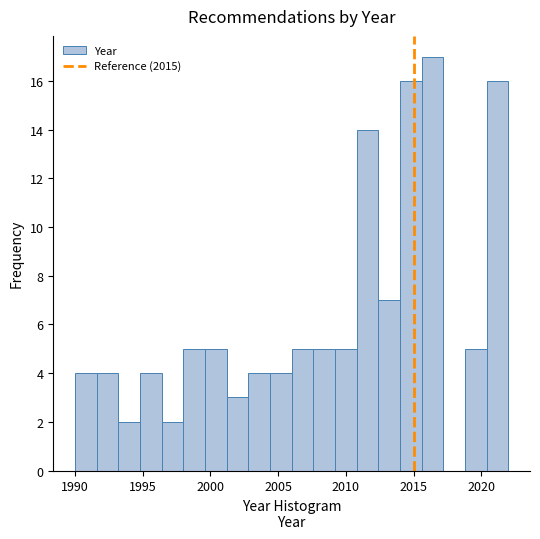

Around what value on the x-axis is the tallest bar? Give the approximate position of its centre, as read against the axis.

2016.5